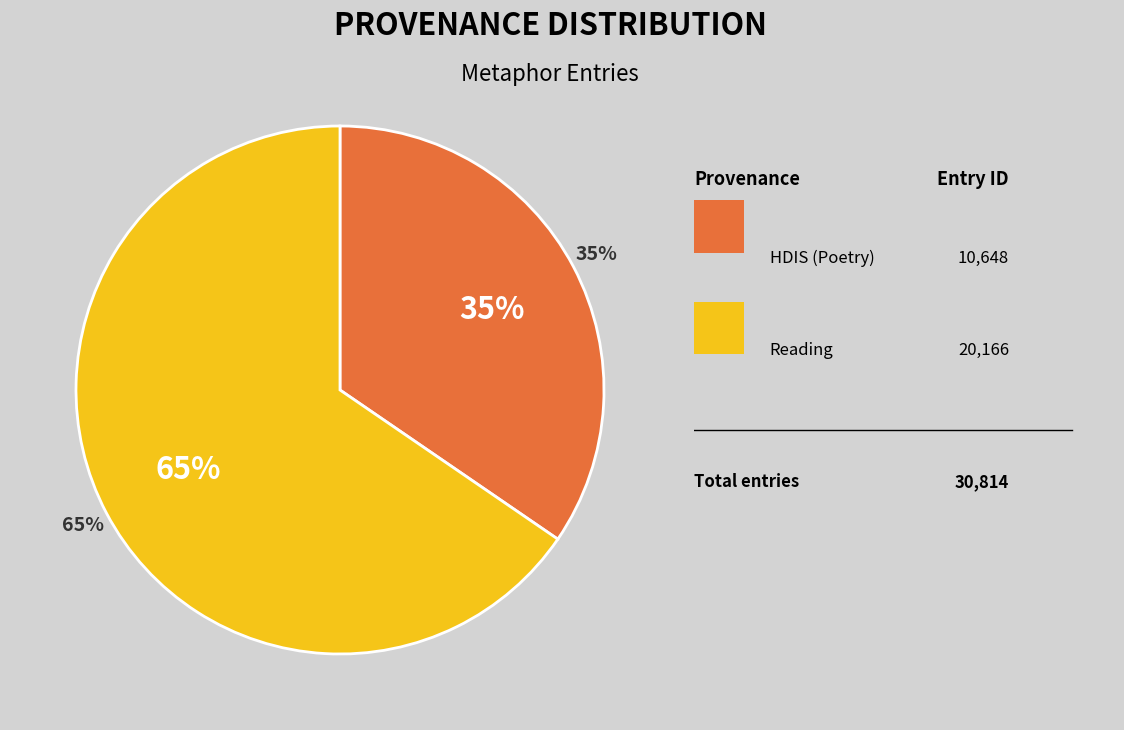

Is the sum of Reading and HDIS (Poetry) greater than half?

Yes